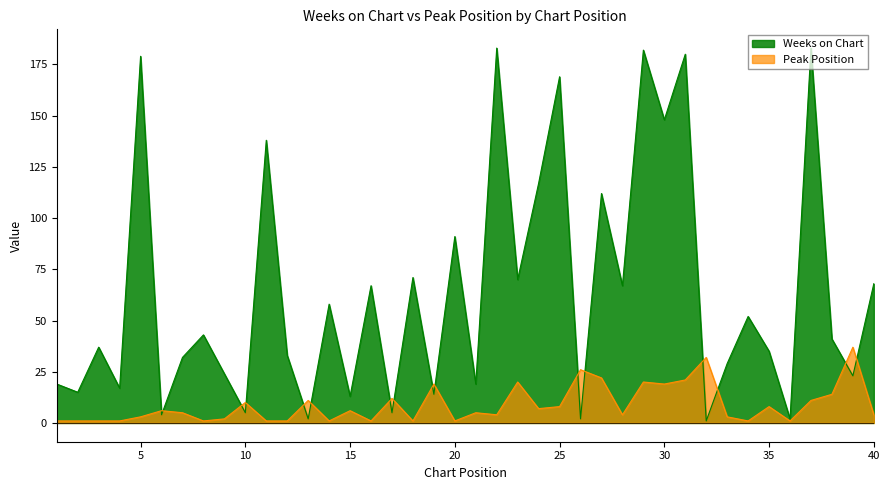

Which series has the largest total across all categories?

Weeks on Chart